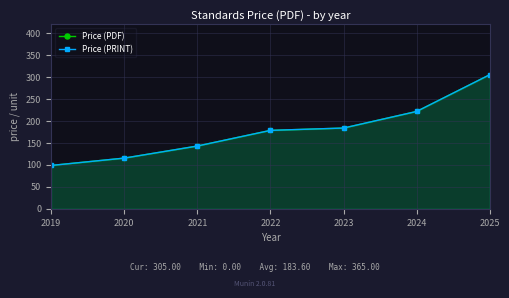

True or false: Price (PRINT) has more than 2 points higher than both neighbors.

False